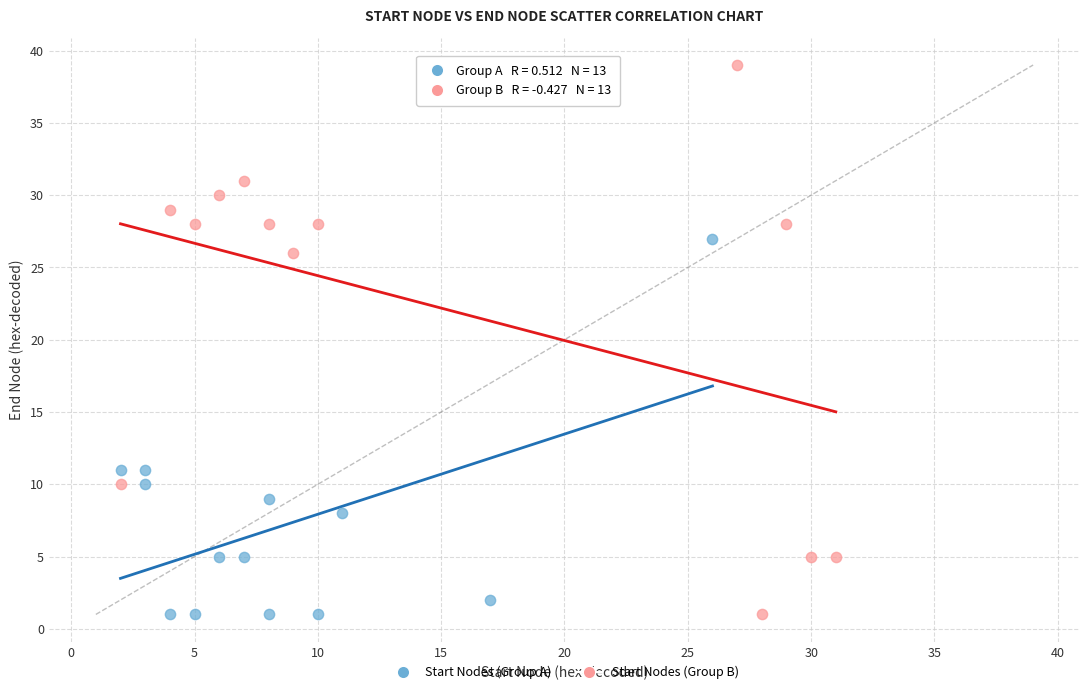

Which series contains the highest Y value?

Start Nodes (Group B)